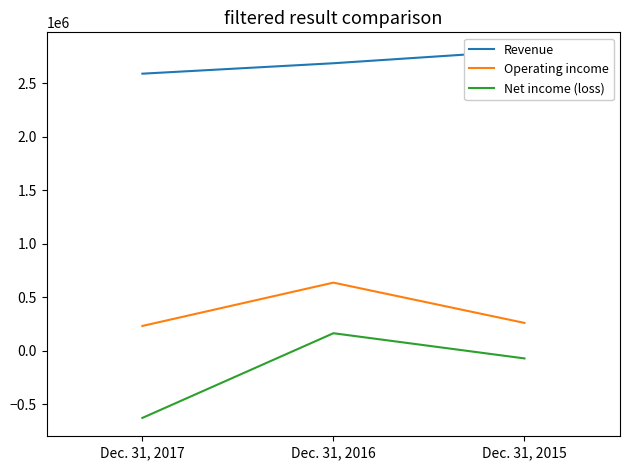

What is the minimum value shown in the chart?

-627517